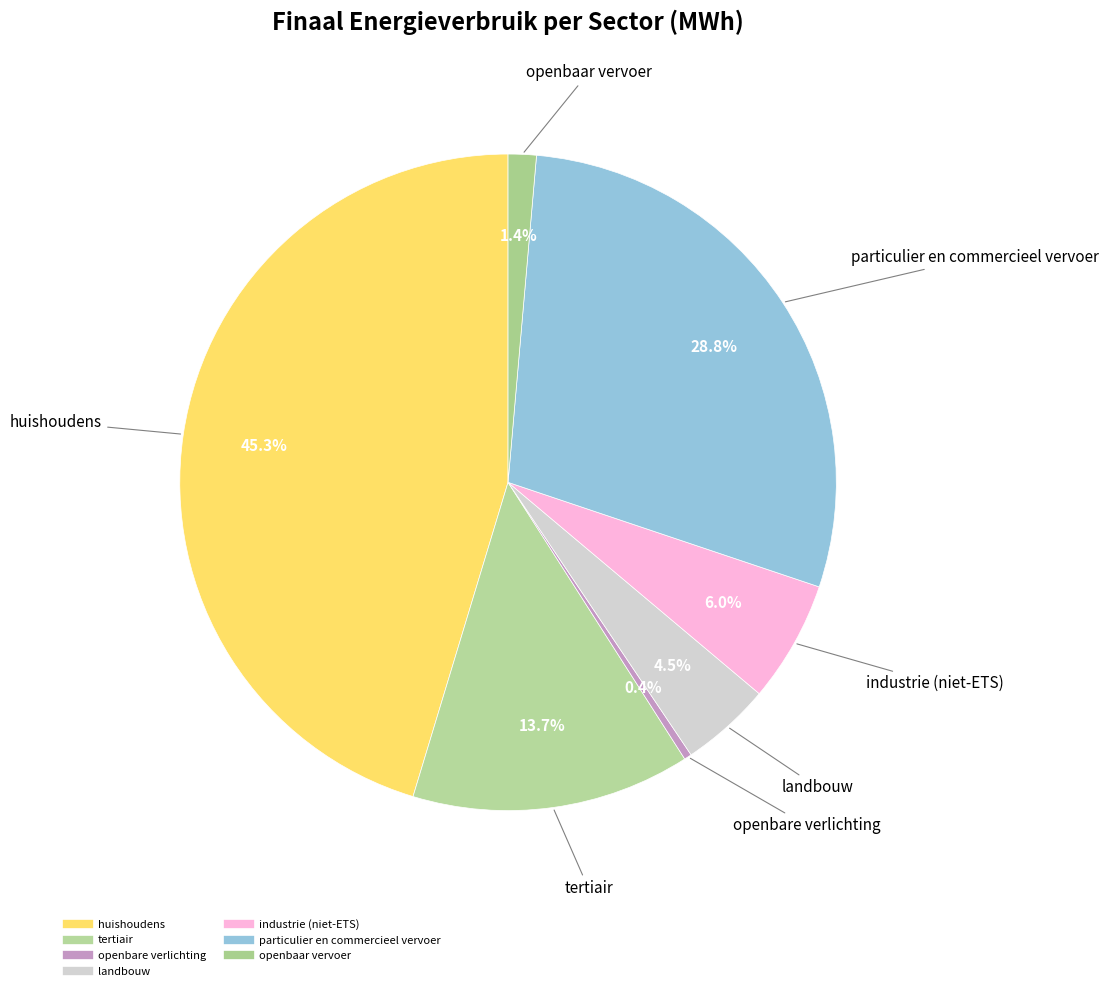

To the nearest percent, what is the combined percentage of openbare verlichting and industrie (niet-ETS)?

6%